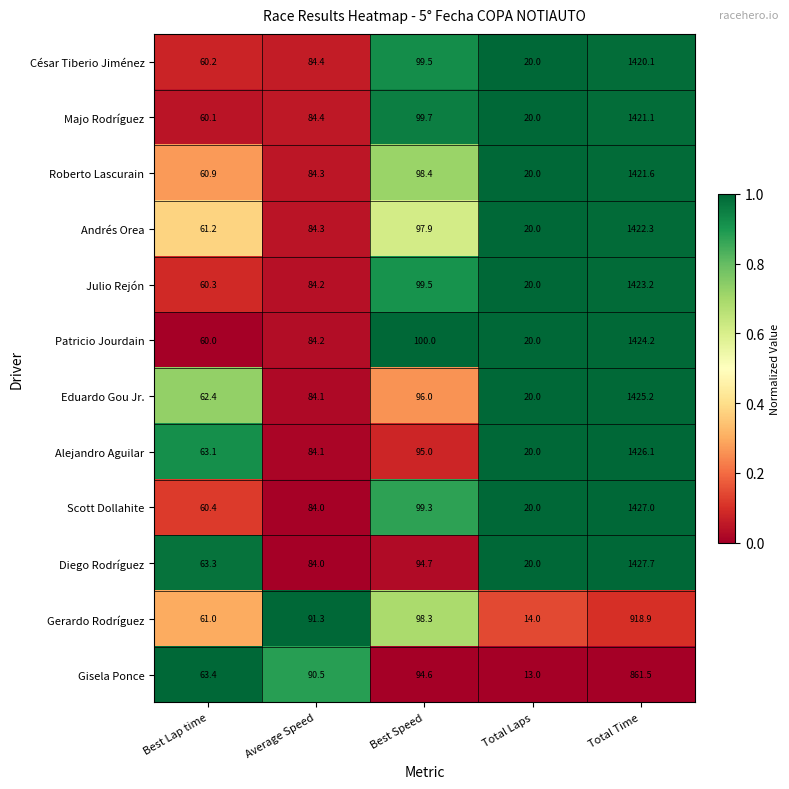

What is the greatest value displayed?

1427.7